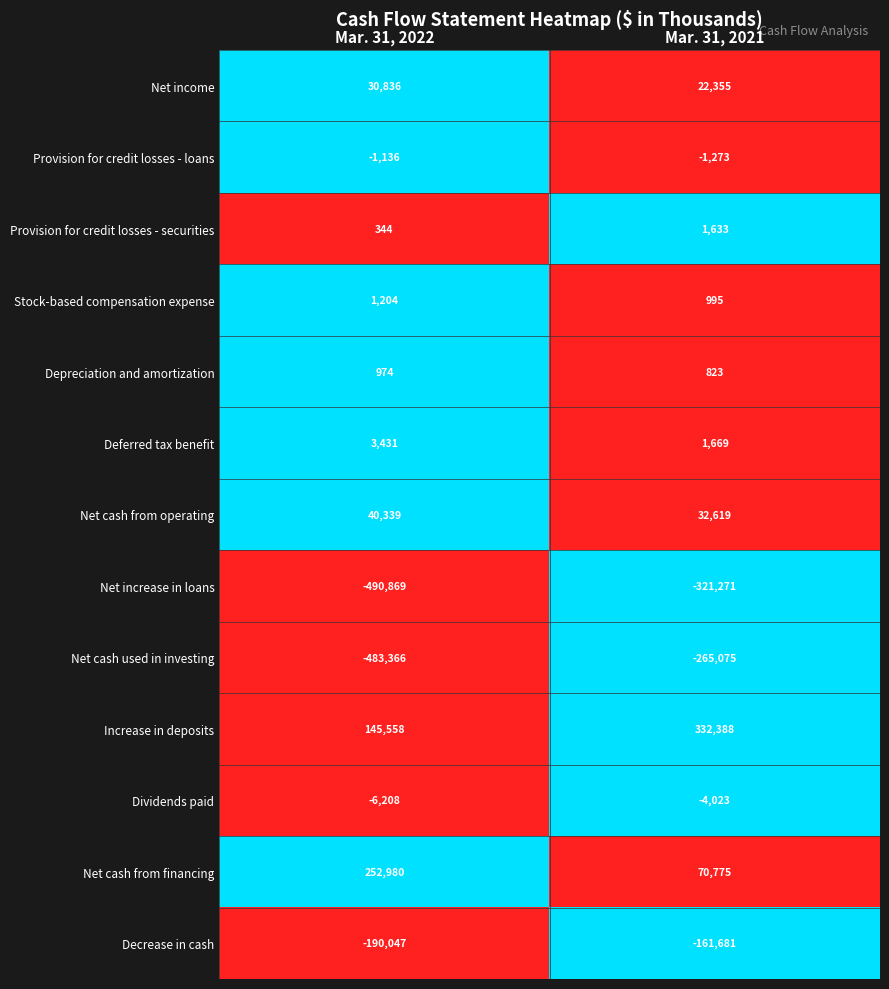

What is the maximum value shown in the chart?

332388